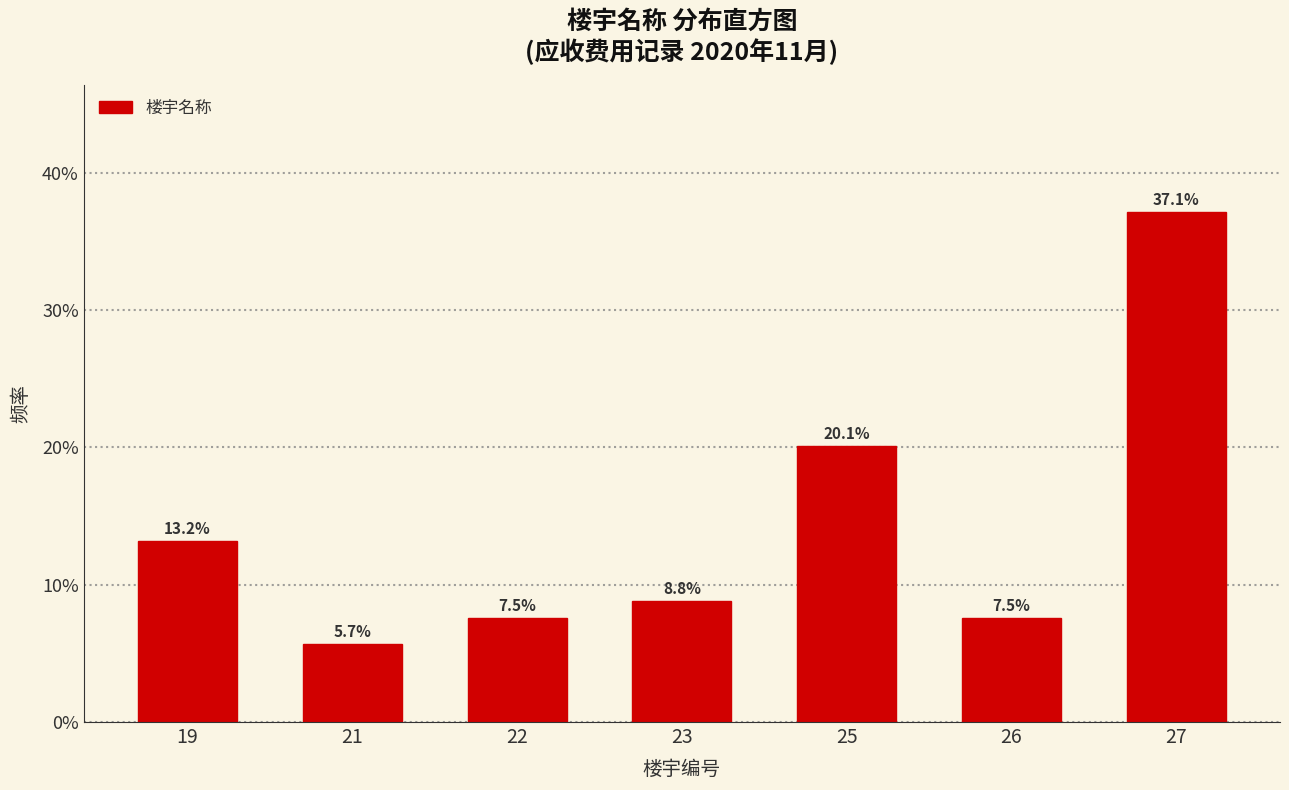

Reading left to right, transcribe all the data shown in this chart.

19=13.2	21=5.7	22=7.5	23=8.8	25=20.1	26=7.5	27=37.1